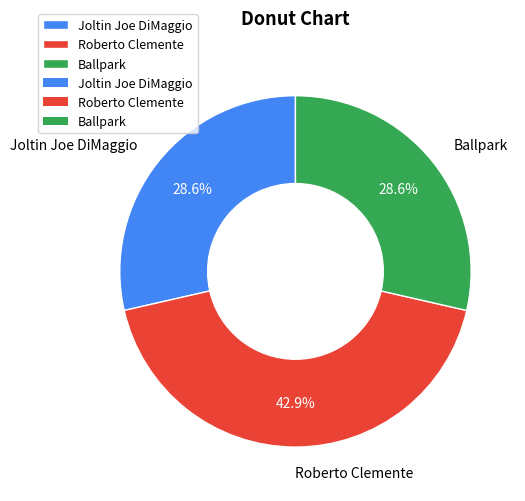

Is it true that Joltin Joe DiMaggio is 19% of the pie?

False